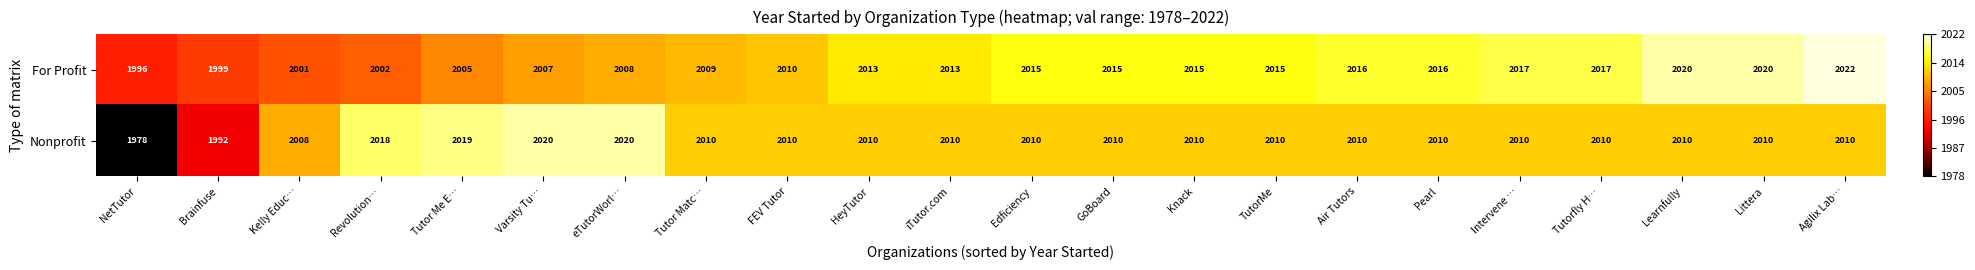

At Learnfully, list the series in order from smallest to largest.

Nonprofit, For Profit